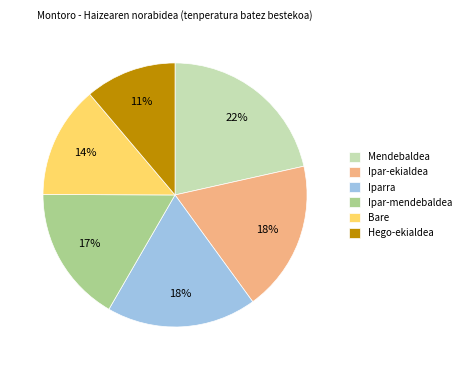

Which slice is the smallest?

Hego-ekialdea